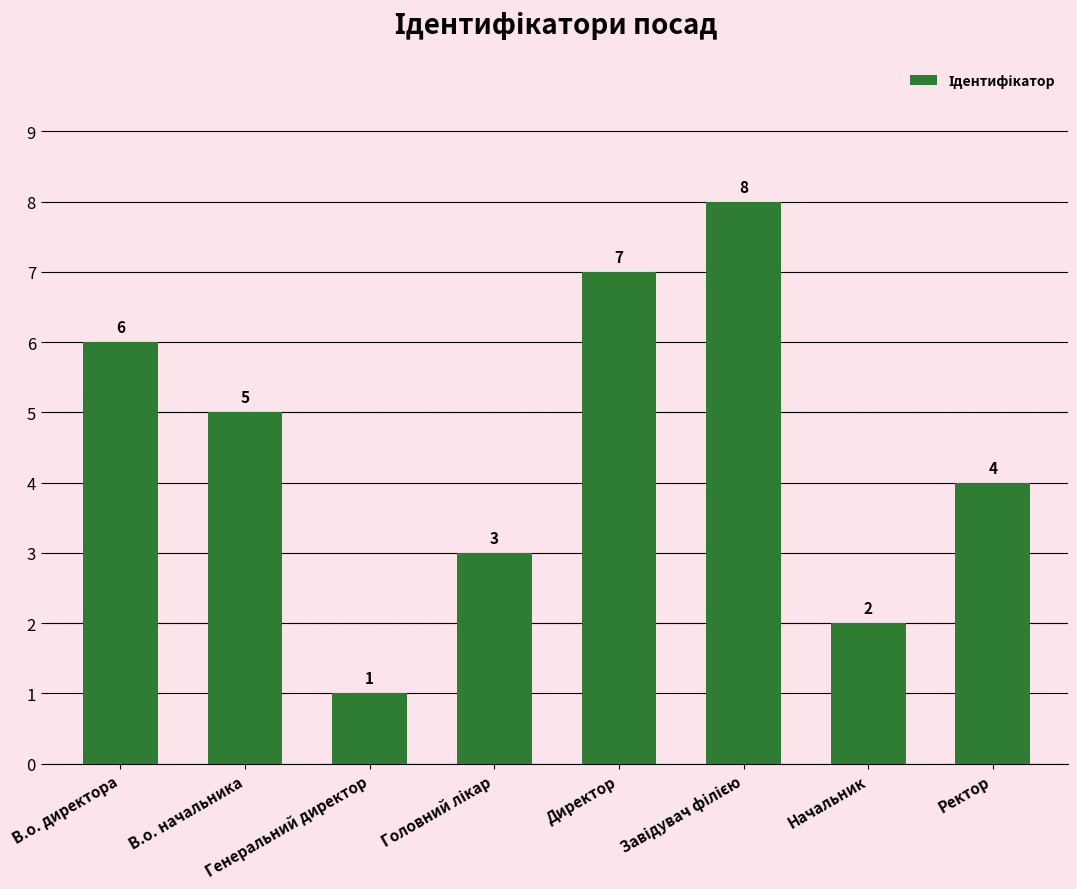

Count the values in the range 3 to 7.

5